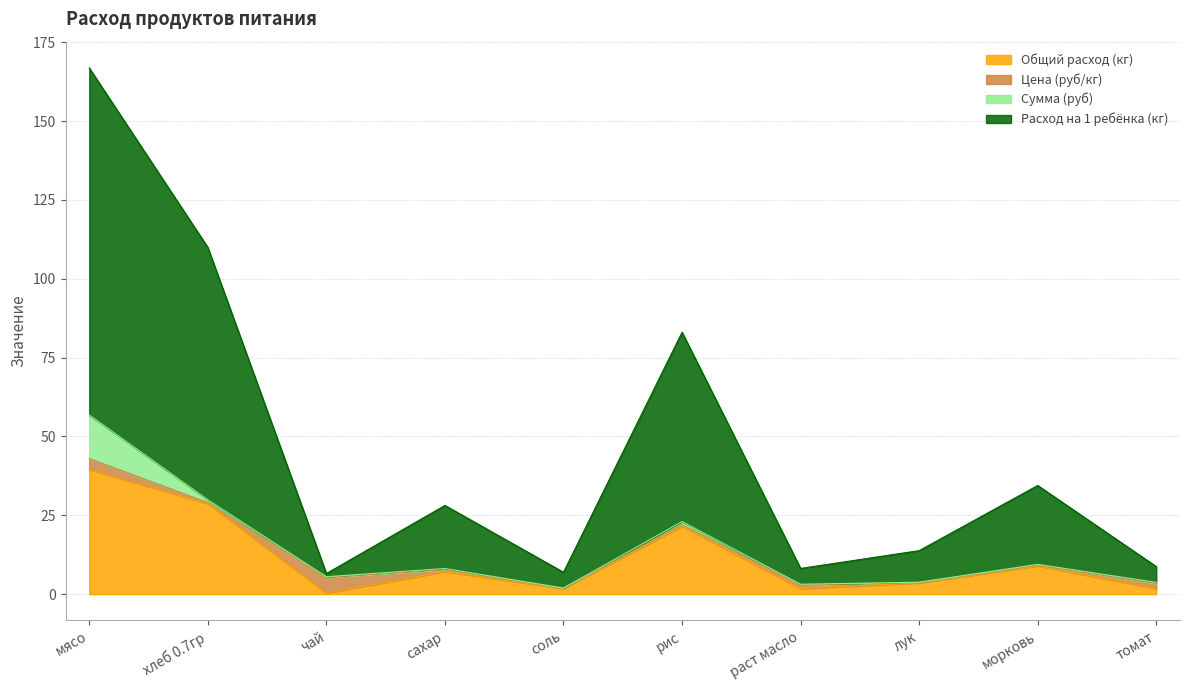

What is the highest value of the Общий расход (кг) series?

39.5